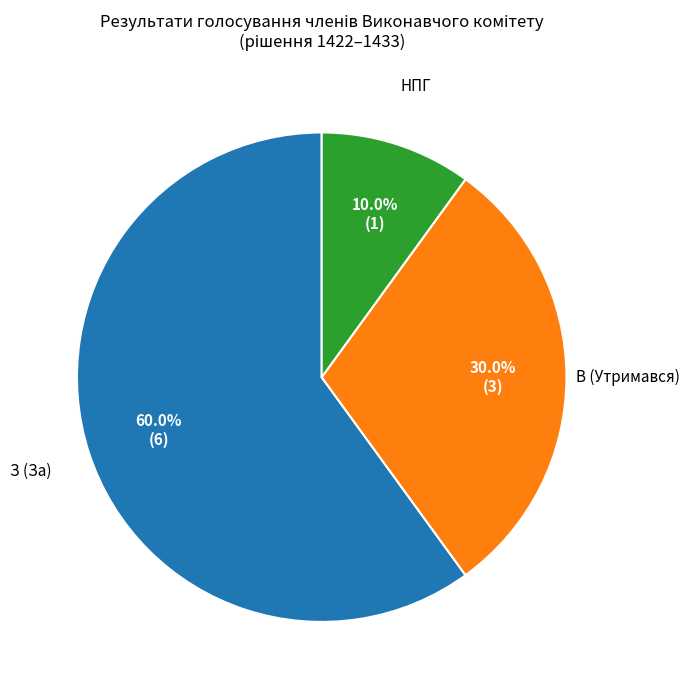

To the nearest percent, what is the average slice percentage?

33%